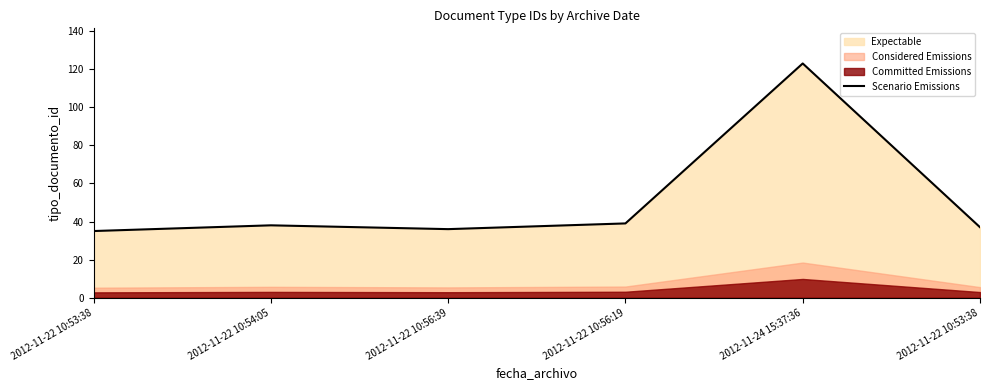

What is the label of the 1st point from the right?

2012-11-22 10:53:38